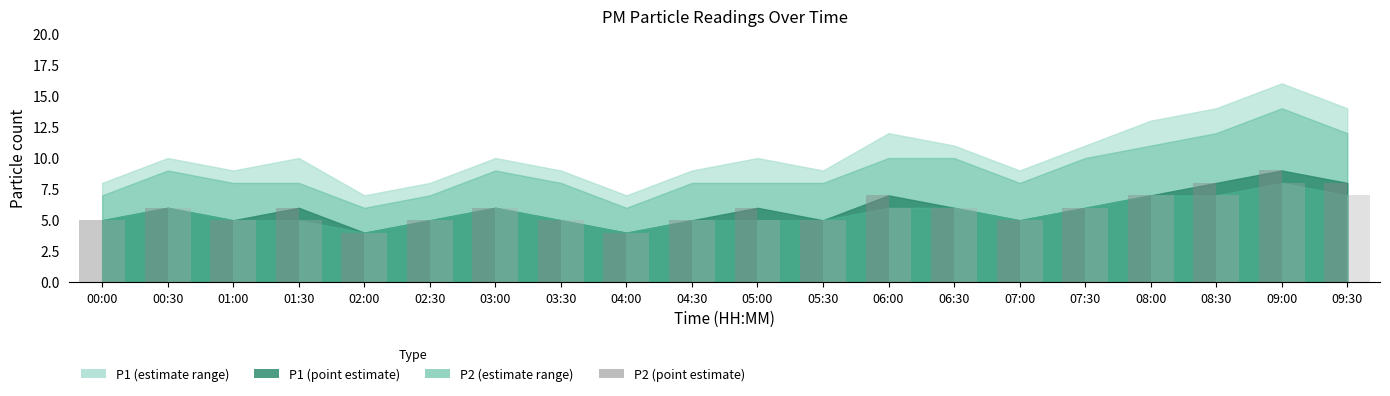

At which category does the chart reach its peak across all series?

09:00